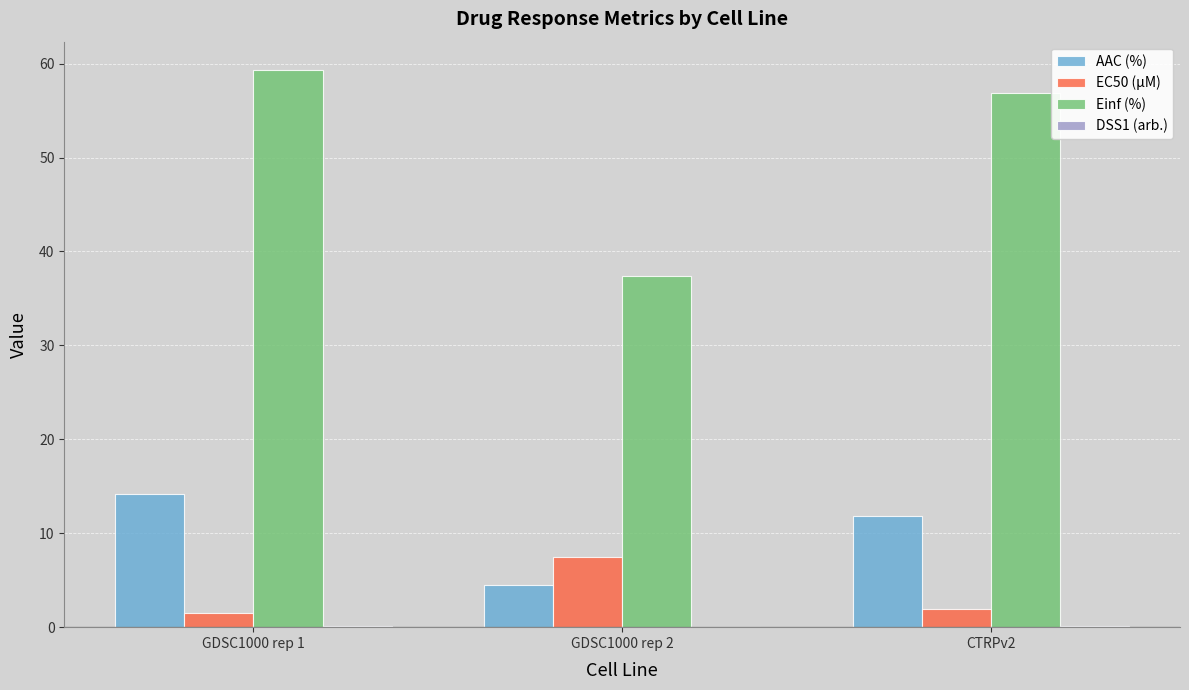

At which label does Einf (%) reach its peak?

GDSC1000 rep 1